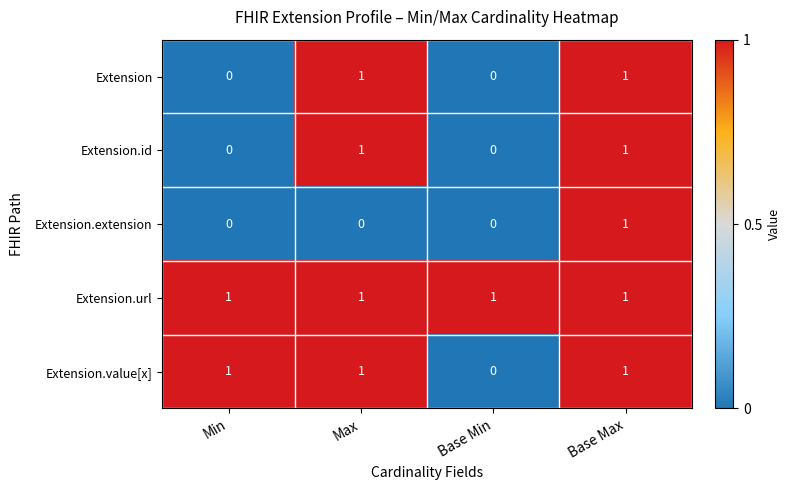

Where is Extension.value[x] nearest to the value 0?

Base Min